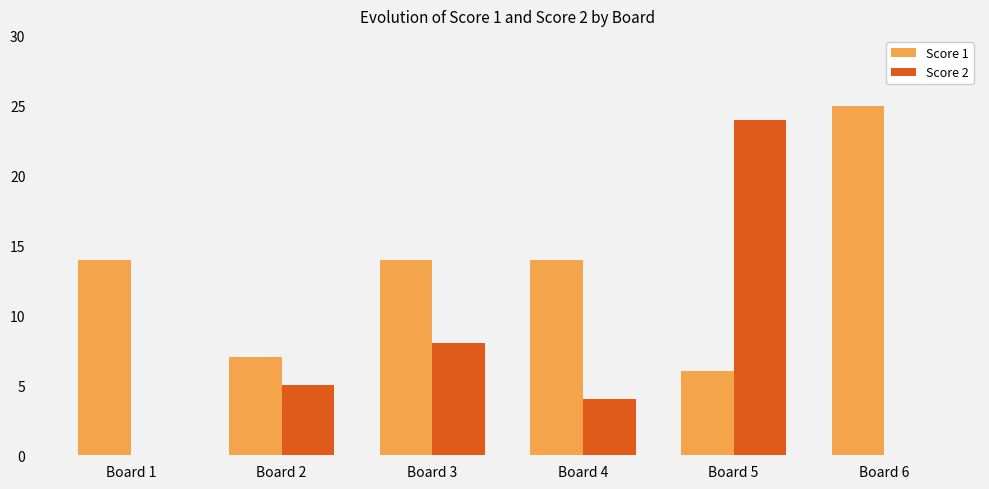

What is the sum of all Score 1 values?

80